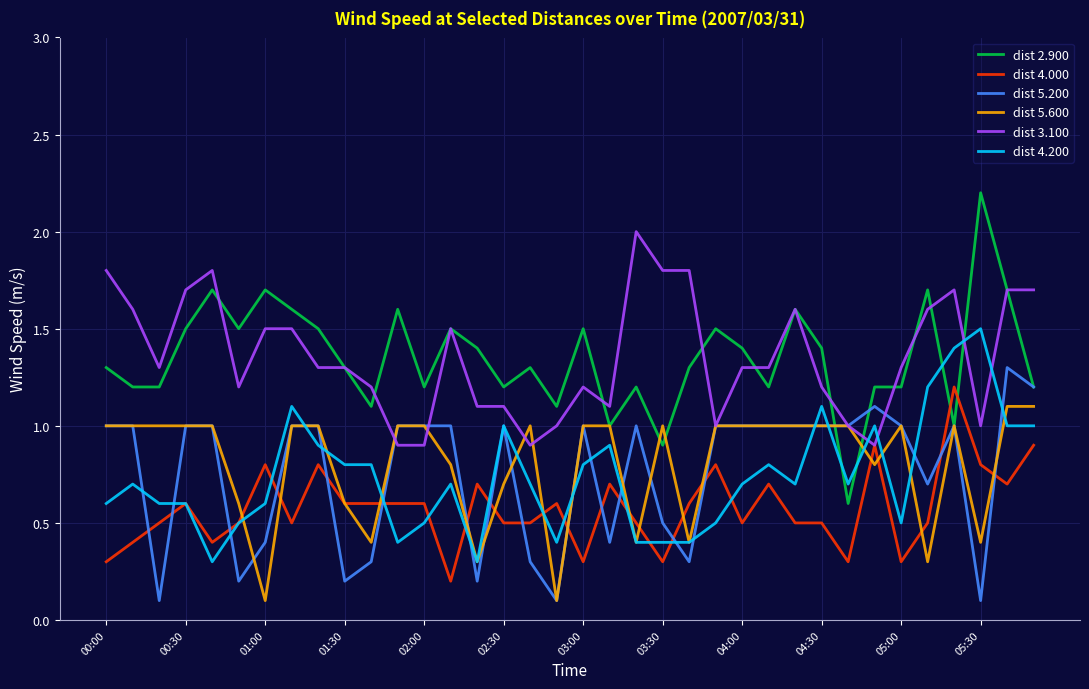

Which series has the largest range (max minus min)?

dist 2.900